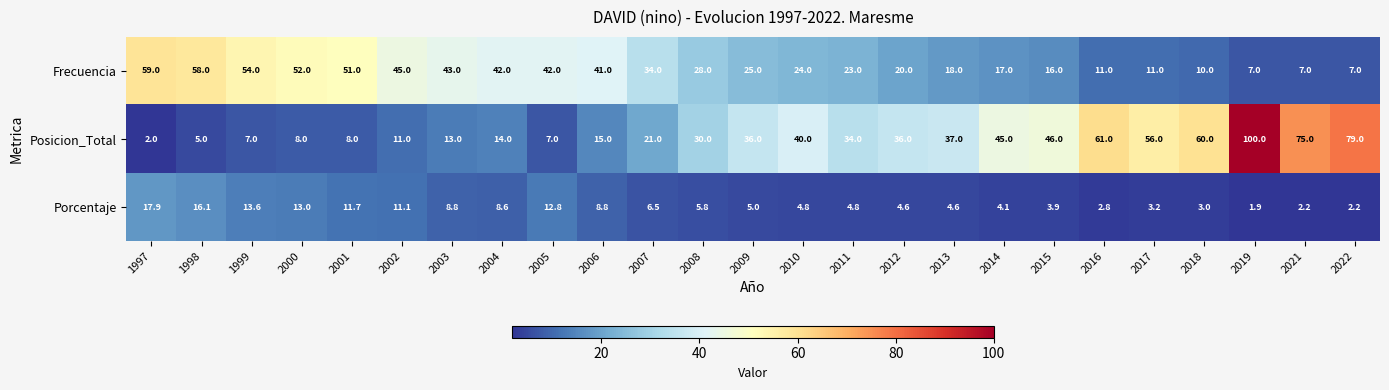

At how many categories does at least one series exceed 17?

25